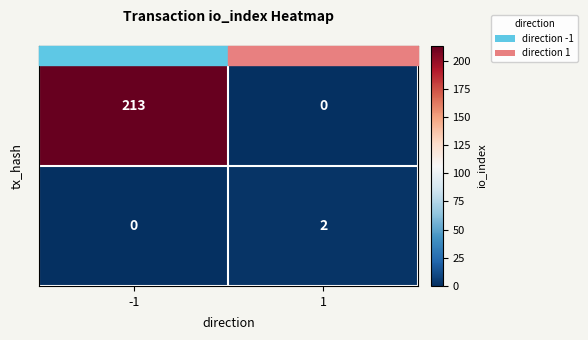

At how many categories does at least one series exceed 88?

1